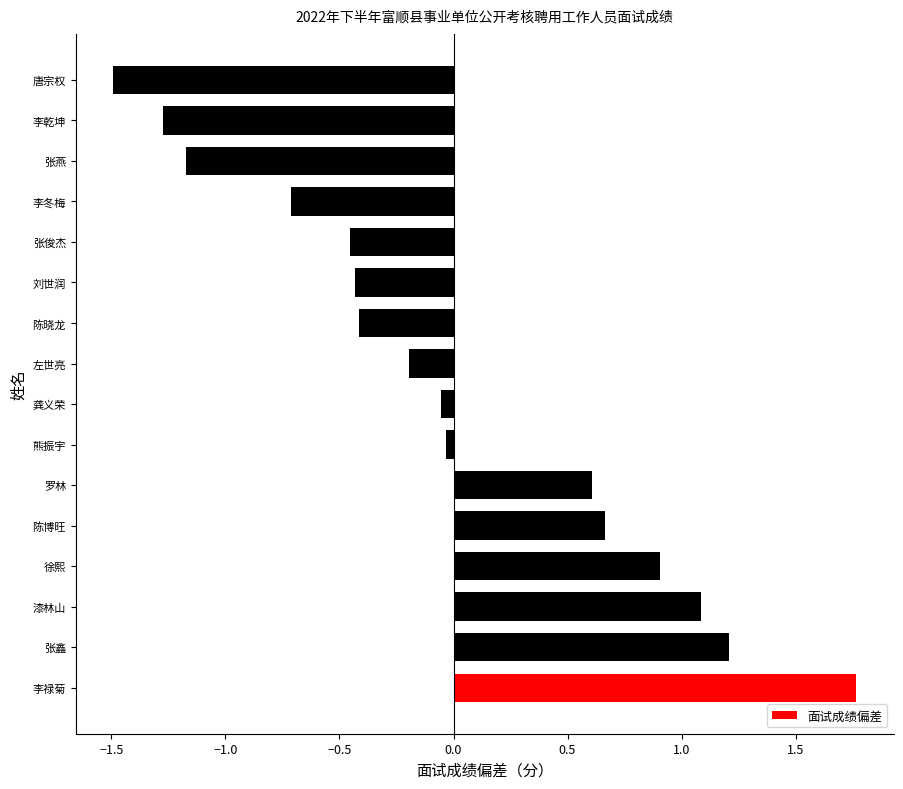

How many values are above zero?

6